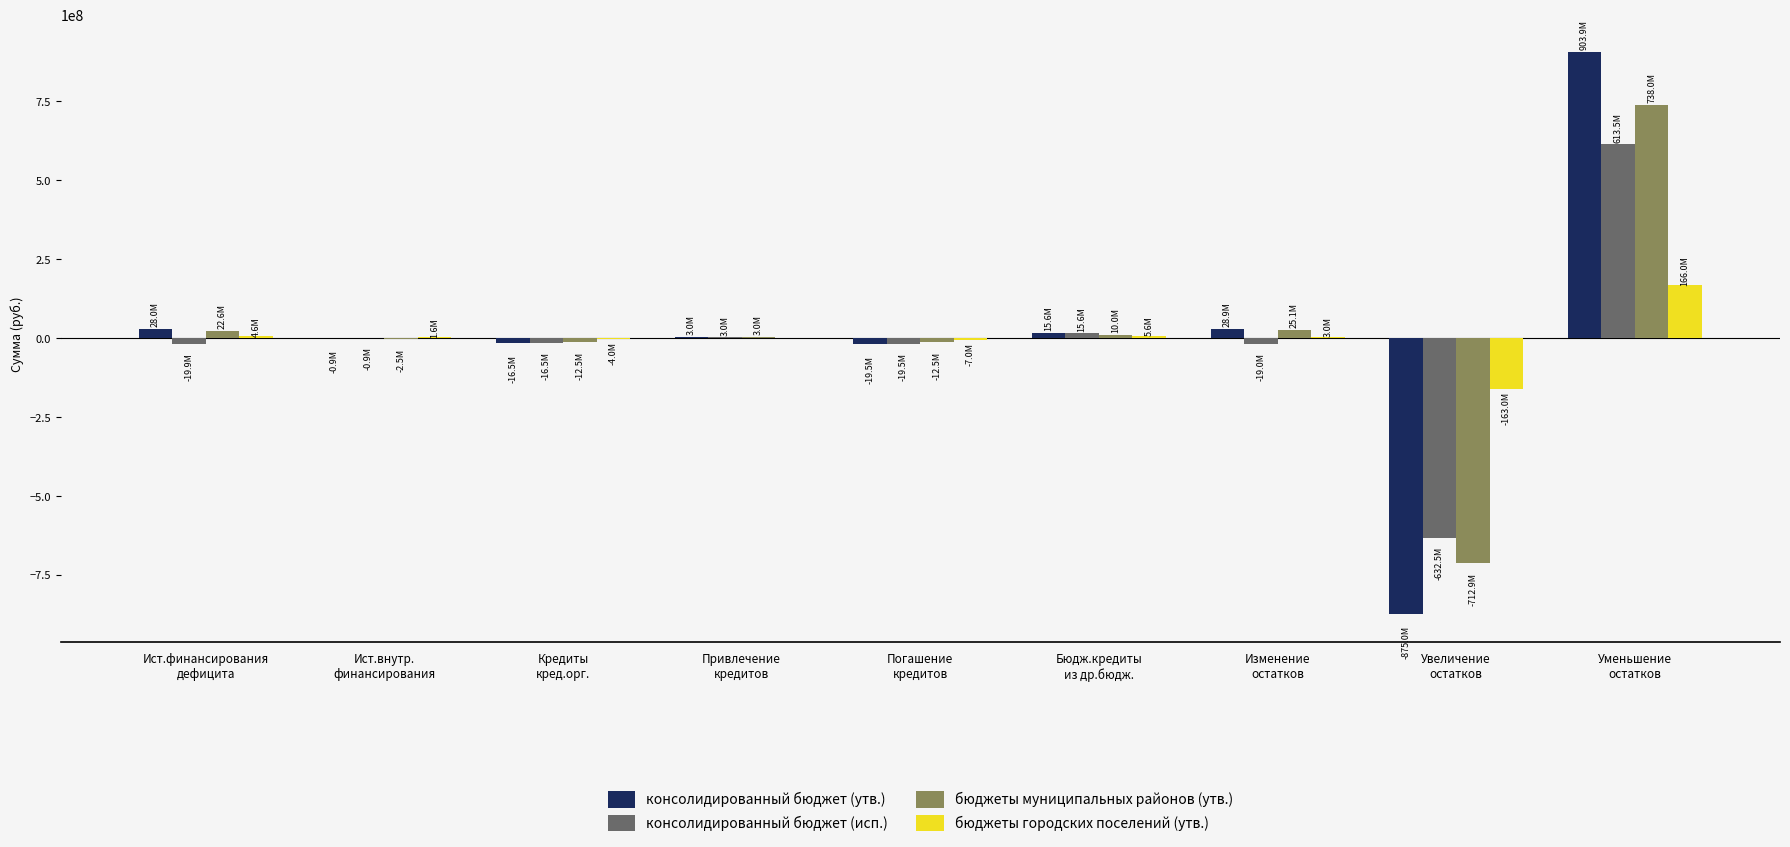

Is it true that консолидированный бюджет (исп.) equals 161886326.6 at Уменьшение
остатков?

False